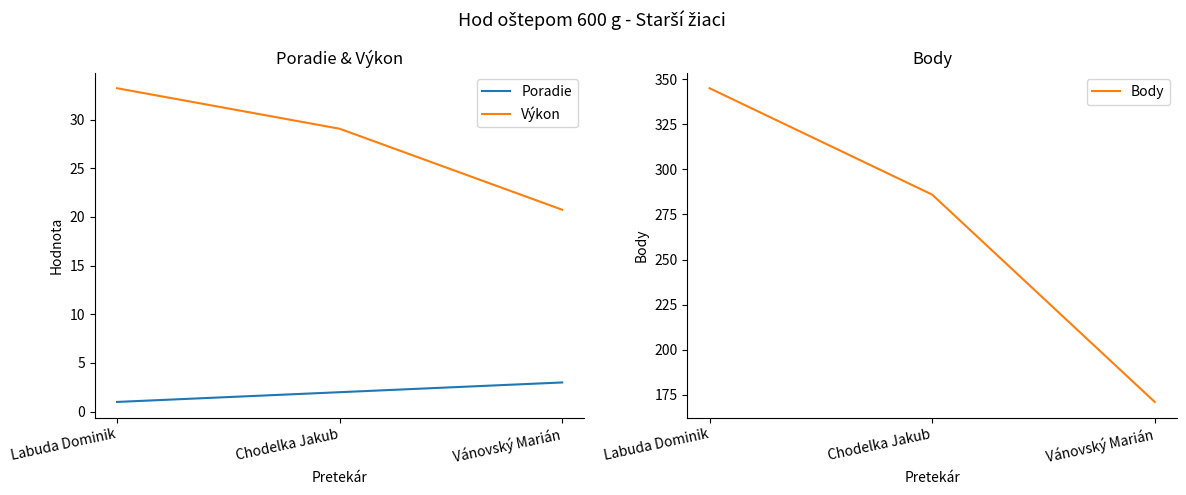

Where is Body nearest to the value 258?

Chodelka Jakub